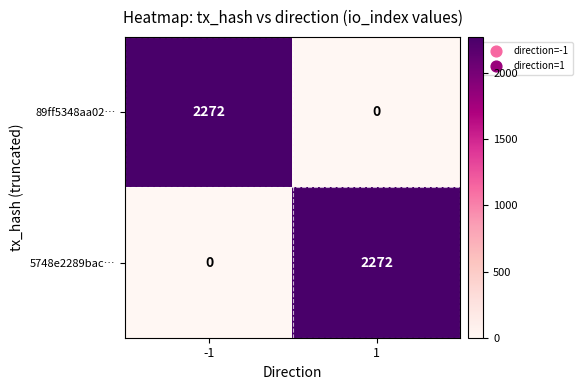

What is the spread (max minus min) of values at -1?

2272